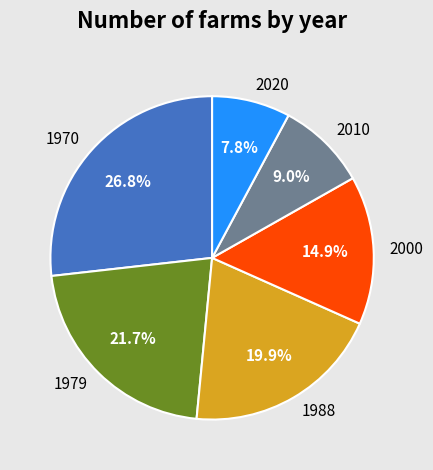

To the nearest percent, what portion does 1970 represent?

27%